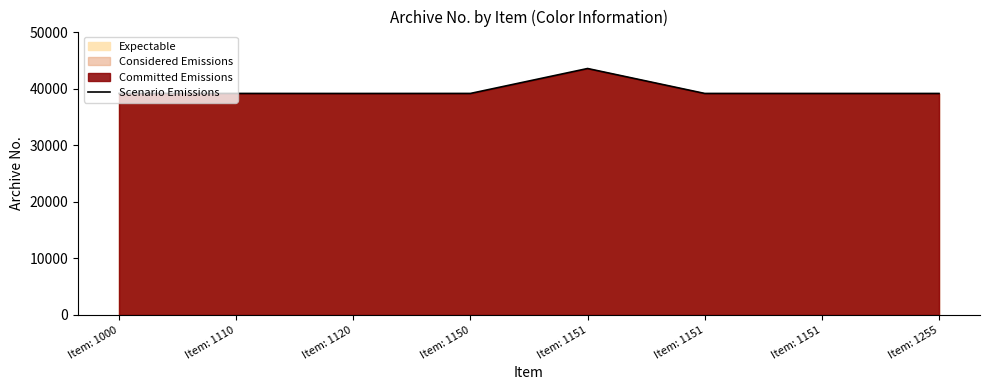

What is the smallest value displayed?

39158